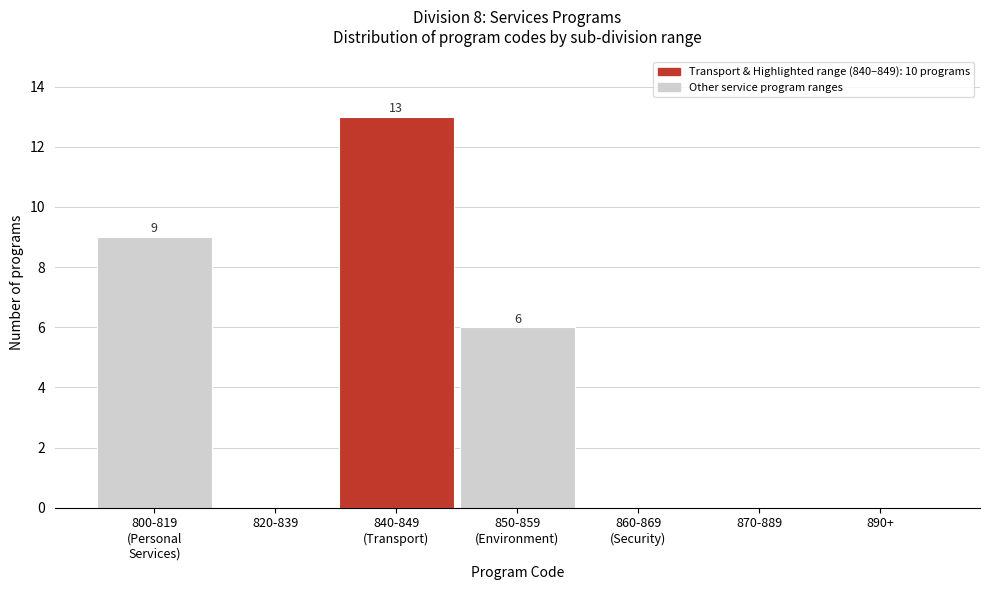

What is the maximum value shown in the chart?

13